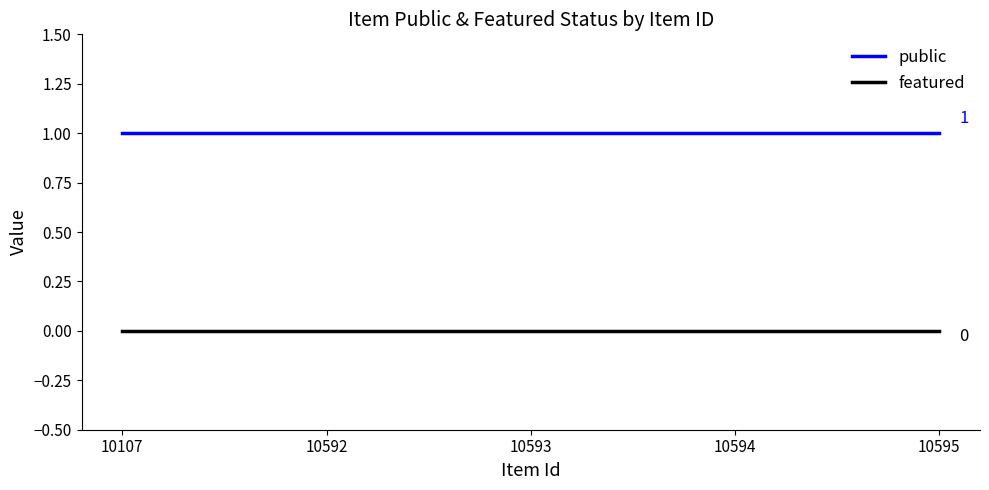

Is the value of featured at 10107 greater than the value of public at 10107?

No